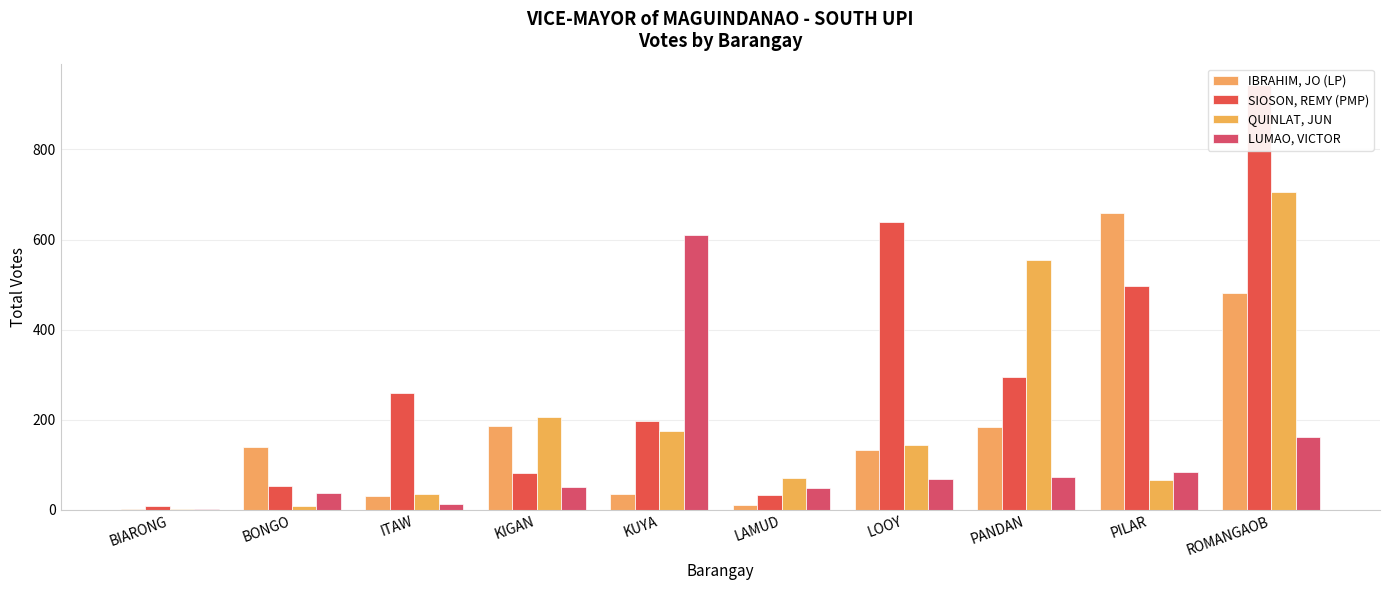

Reading left to right, what are all the values shown in this chart?

IBRAHIM, JO (LP): BIARONG=2	BONGO=139	ITAW=30	KIGAN=187	KUYA=36	LAMUD=12	LOOY=134	PANDAN=185	PILAR=659	ROMANGAOB=481
SIOSON, REMY (PMP): BIARONG=8	BONGO=54	ITAW=259	KIGAN=82	KUYA=197	LAMUD=33	LOOY=638	PANDAN=296	PILAR=497	ROMANGAOB=943
QUINLAT, JUN: BIARONG=3	BONGO=9	ITAW=36	KIGAN=207	KUYA=175	LAMUD=70	LOOY=145	PANDAN=555	PILAR=66	ROMANGAOB=705
LUMAO, VICTOR: BIARONG=1	BONGO=38	ITAW=14	KIGAN=50	KUYA=611	LAMUD=49	LOOY=69	PANDAN=72	PILAR=85	ROMANGAOB=162